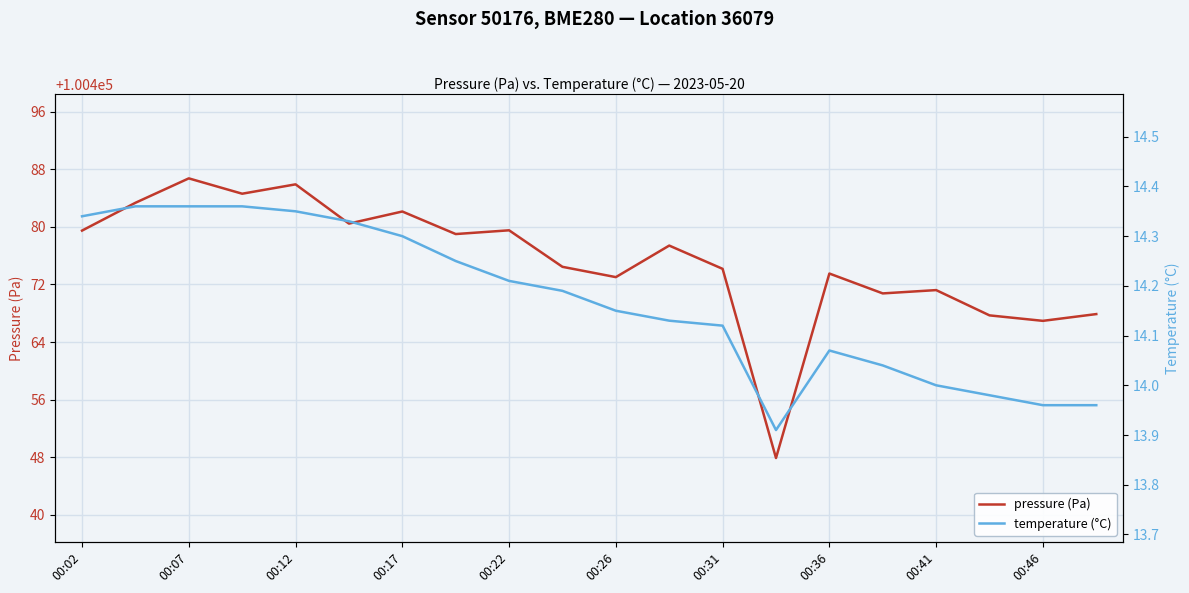

What is the value of the pressure (Pa) point at the 7th from the left?

100482.1